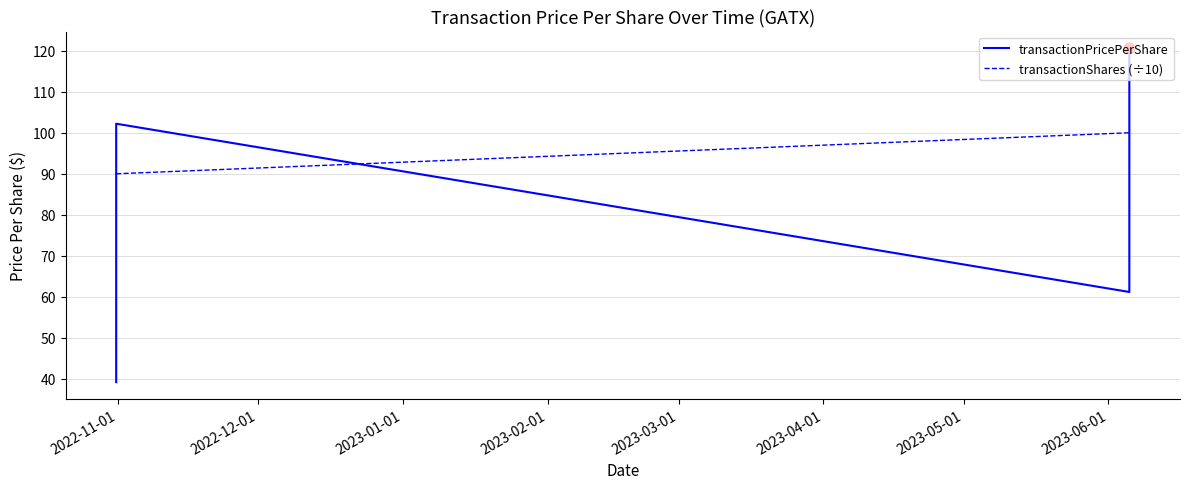

Which series contains the lowest Y value?

transactionPricePerShare